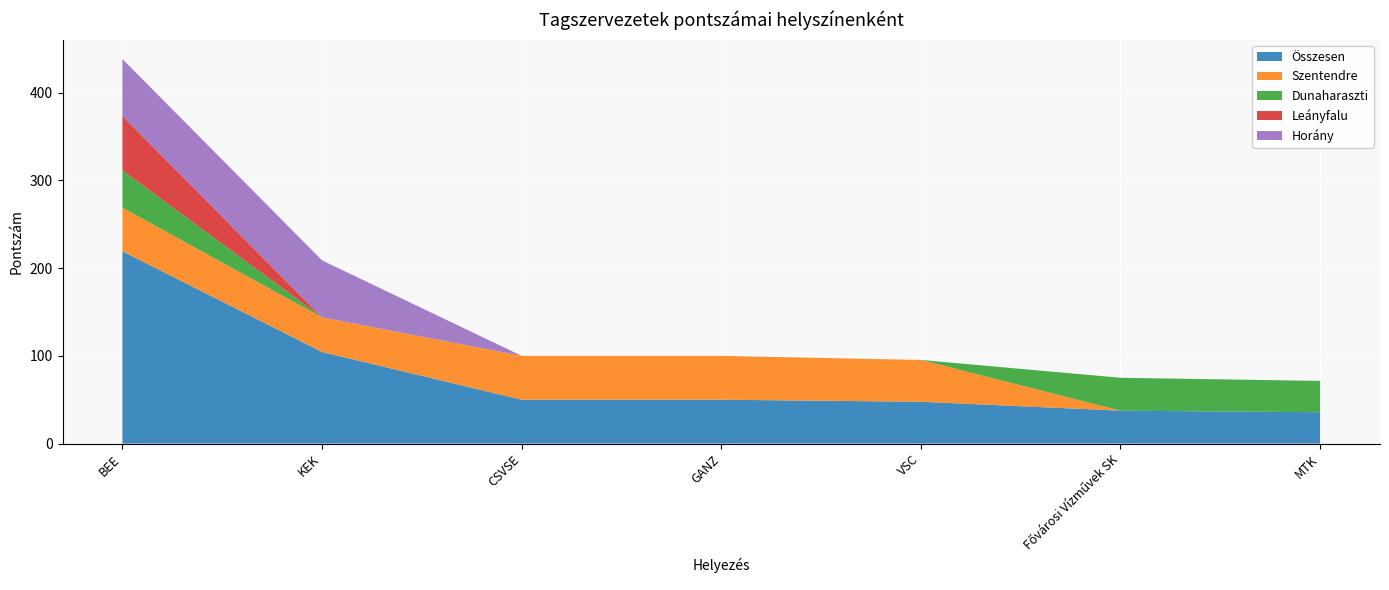

Reading left to right, what are all the values shown in this chart?

Összesen: BEE=219.2	KEK=104.4	CSVSE=50.0	GANZ=50.0	VSC=47.7	Fővárosi Vízművek SK=37.5	MTK=35.7
Szentendre: BEE=49.8	KEK=39.4	CSVSE=50.0	GANZ=50.0	VSC=47.7	Fővárosi Vízművek SK=0.0	MTK=0.0
Dunaharaszti: BEE=42.4	KEK=0.0	CSVSE=0.0	GANZ=0.0	VSC=0.0	Fővárosi Vízművek SK=37.5	MTK=35.7
Leányfalu: BEE=62.0	KEK=0.0	CSVSE=0.0	GANZ=0.0	VSC=0.0	Fővárosi Vízművek SK=0.0	MTK=0.0
Horány: BEE=65.0	KEK=65.0	CSVSE=0.0	GANZ=0.0	VSC=0.0	Fővárosi Vízművek SK=0.0	MTK=0.0